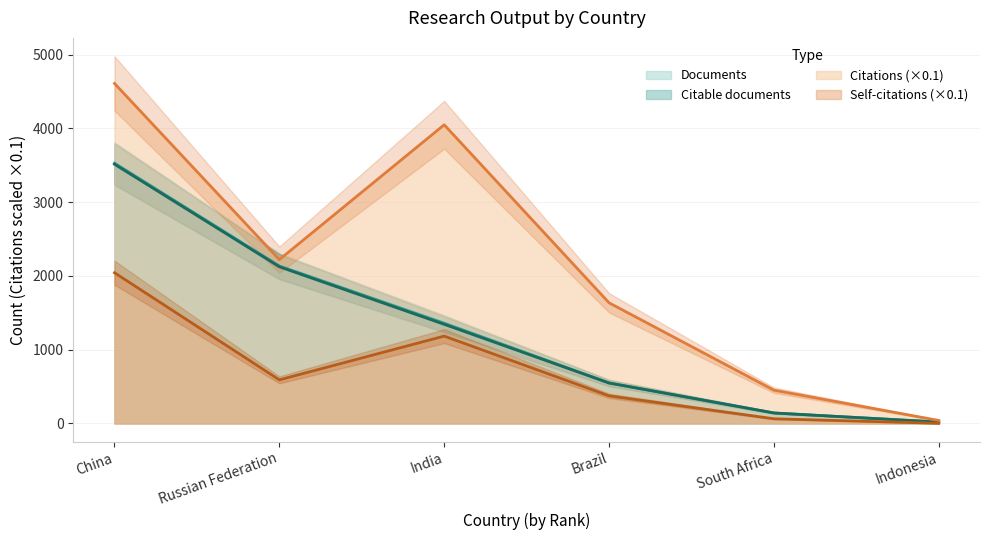

Reading left to right, extract all data points from this chart.

Documents: China=3529.0	Russian Federation=2135.0	India=1359.0	Brazil=550.0	South Africa=142.0	Indonesia=19.0
Citable documents: China=3515.0	Russian Federation=2124.0	India=1344.0	Brazil=548.0	South Africa=142.0	Indonesia=19.0
Citations: China=4610.1	Russian Federation=2221.2	India=4049.6	Brazil=1635.5	South Africa=451.1	Indonesia=40.4
Self-citations: China=2043.8	Russian Federation=591.3	India=1184.3	Brazil=374.4	South Africa=63.3	Indonesia=2.0